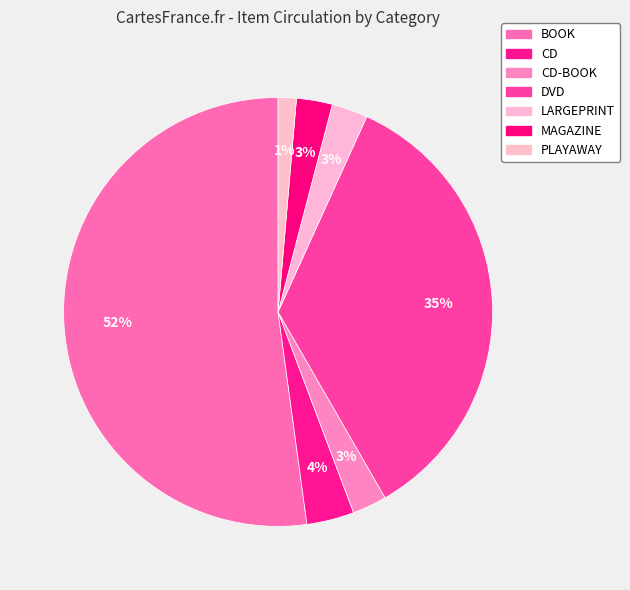

How many slices are in this pie chart?

7